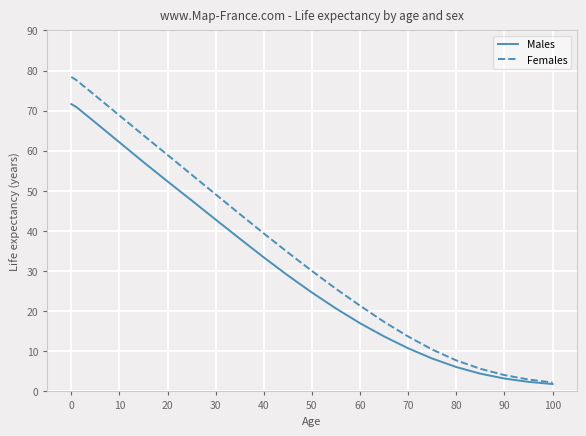

What is the lowest value of the Males series?

1.8